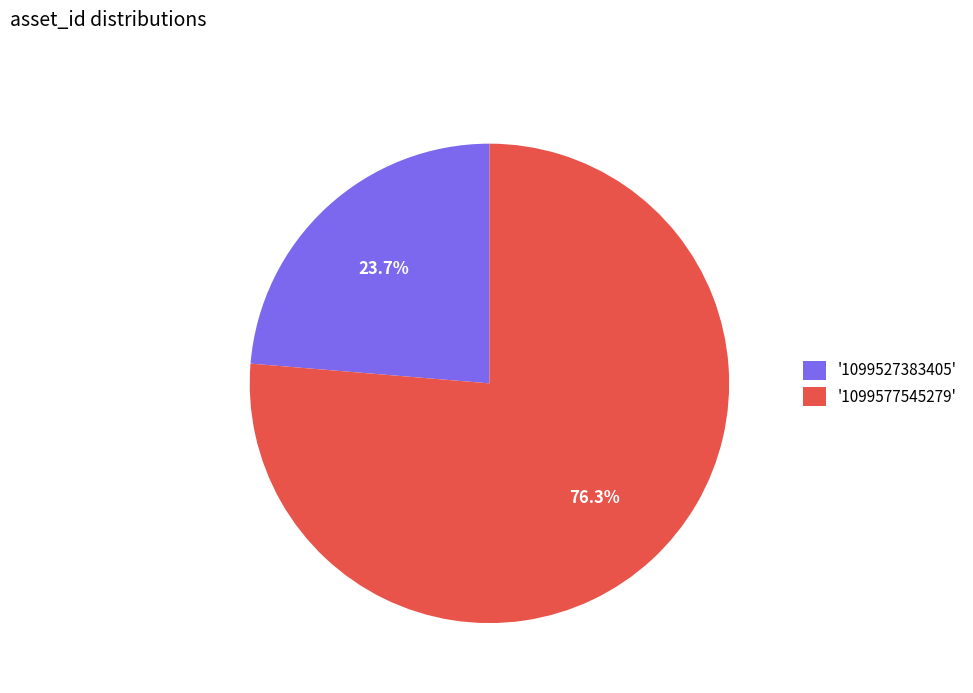

How many slices are in this pie chart?

2